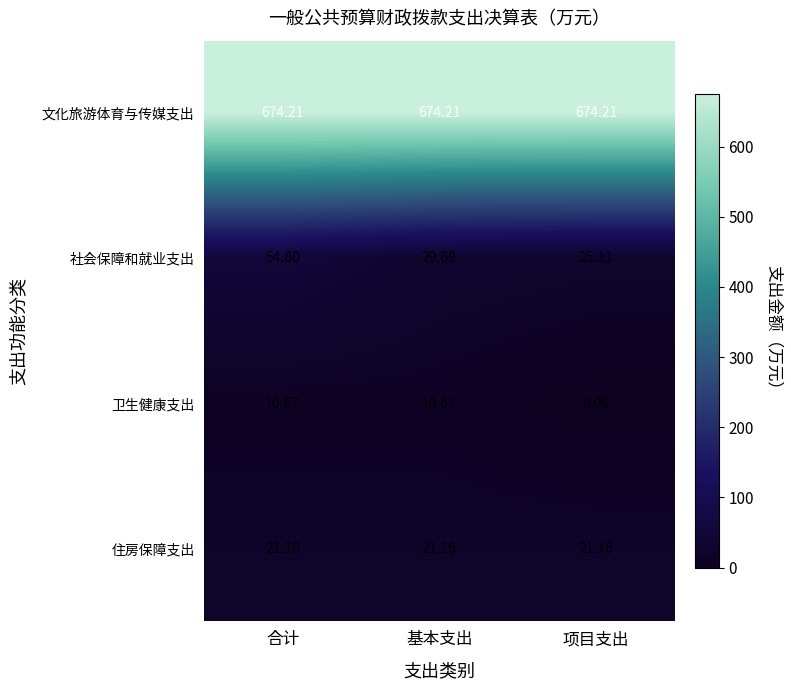

Which series has the largest total across all categories?

文化旅游体育与传媒支出